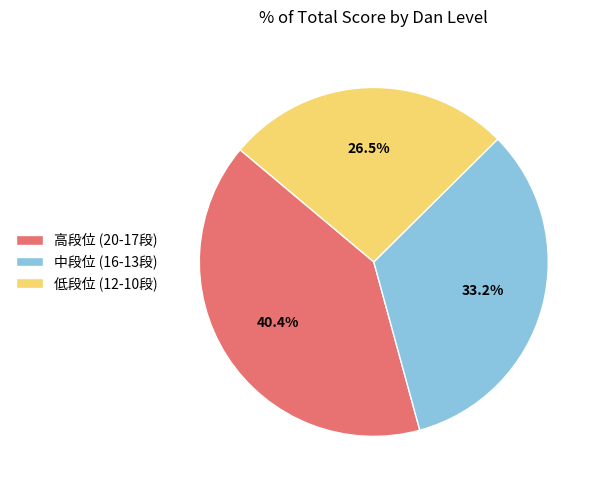

Is there a majority slice in this chart?

No